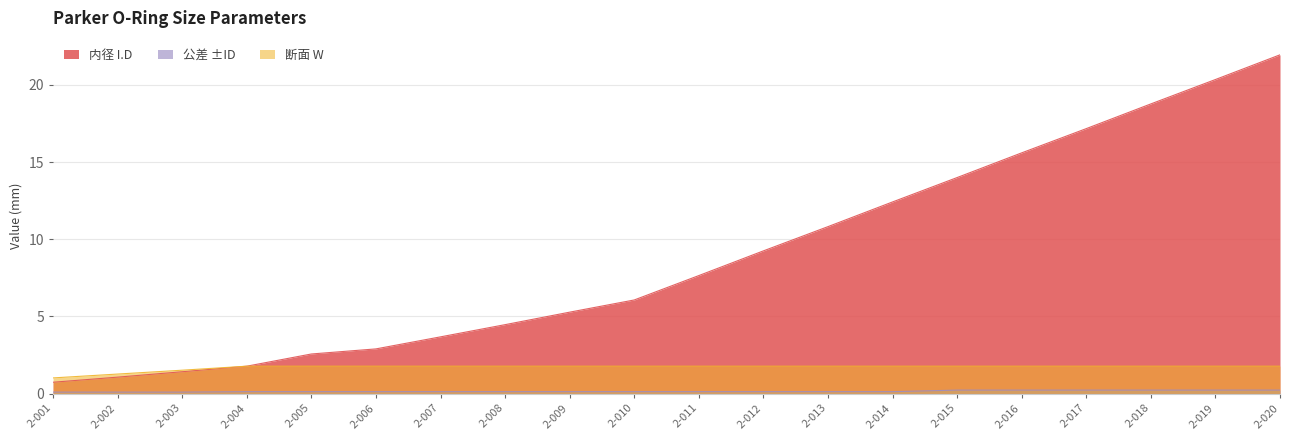

True or false: 内径 I.D and 公差 ±ID intersect in this chart.

False